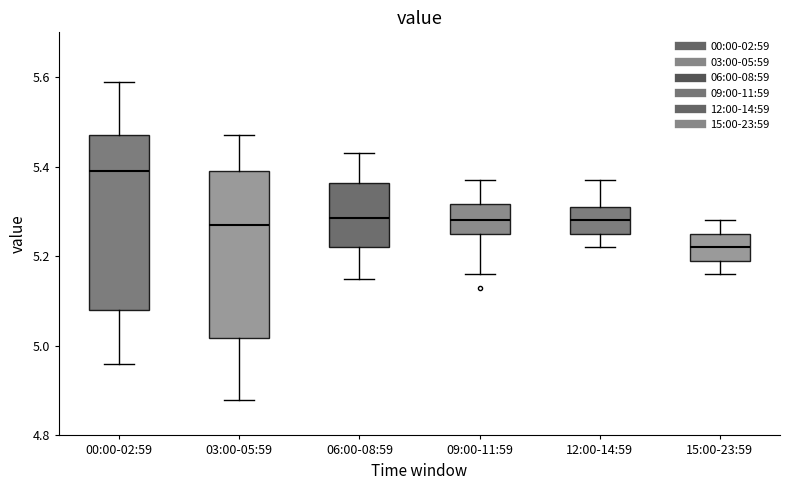

Reading left to right, read every box against the y-axis: the position of its median line, the range the box covers, and the ends of its whiskers. The values are not printed on the chart, so give them approximately, as read against the axis.

00:00-02:59: median 5.40, box 5.08 to 5.48, whiskers 4.96 to 5.60
03:00-05:59: median 5.28, box 5.02 to 5.40, whiskers 4.88 to 5.48
06:00-08:59: median 5.28, box 5.22 to 5.36, whiskers 5.16 to 5.44
09:00-11:59: median 5.28, box 5.26 to 5.32, whiskers 5.16 to 5.38
12:00-14:59: median 5.28, box 5.26 to 5.32, whiskers 5.22 to 5.38
15:00-23:59: median 5.22, box 5.20 to 5.26, whiskers 5.16 to 5.28